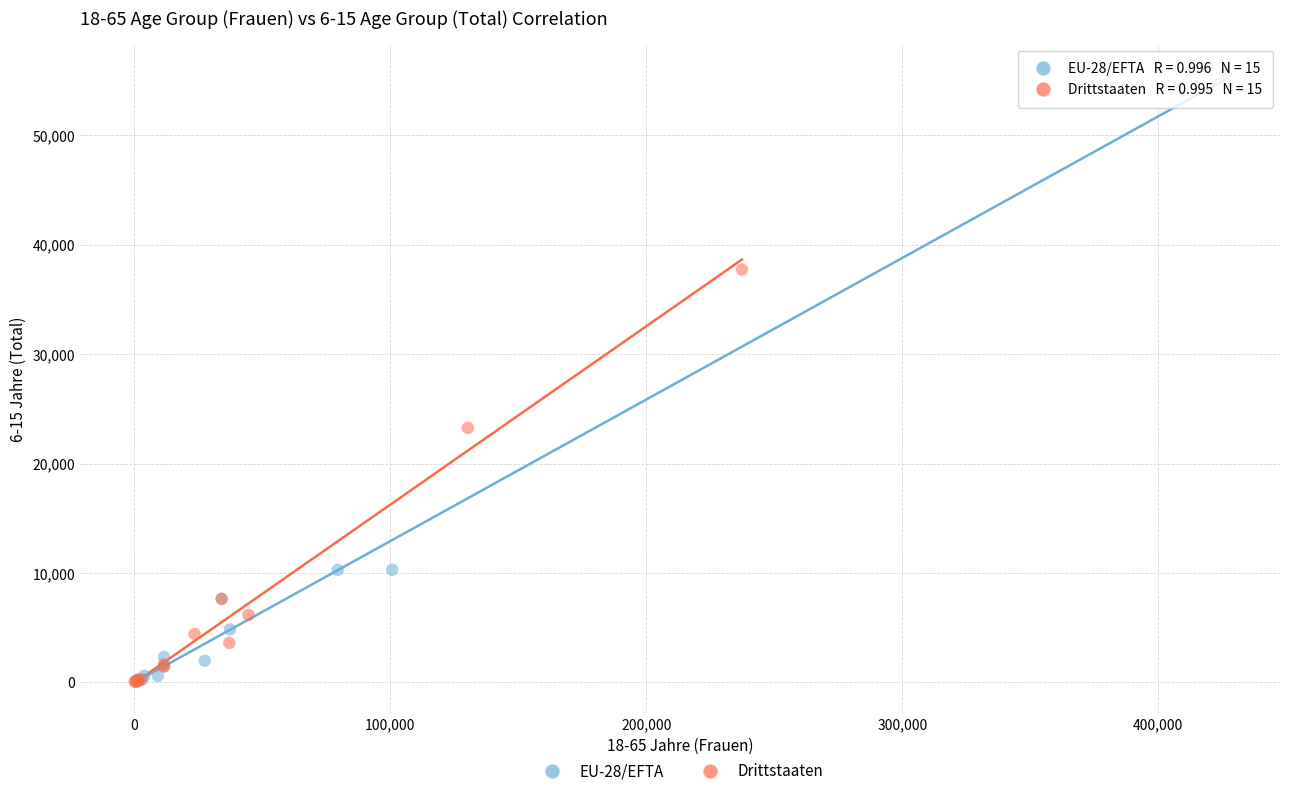

Which series has the widest spread of Y values?

EU-28/EFTA